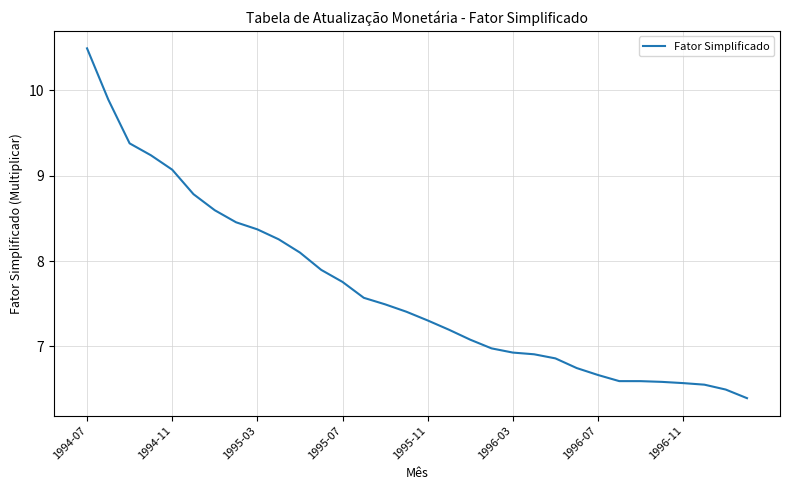

What is the maximum value shown in the chart?

10.5